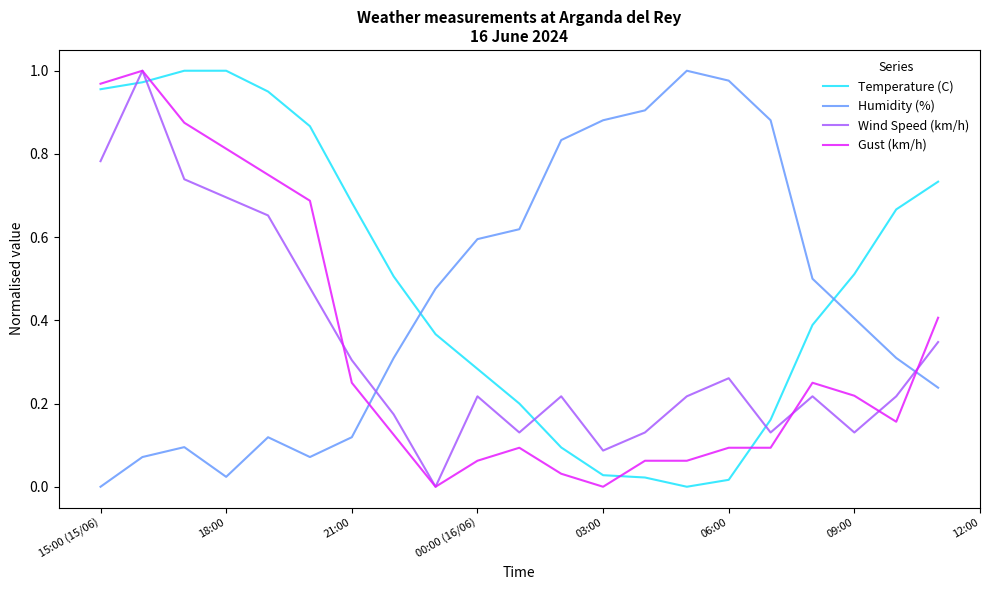

Which series has the largest total across all categories?

Temperature (C)